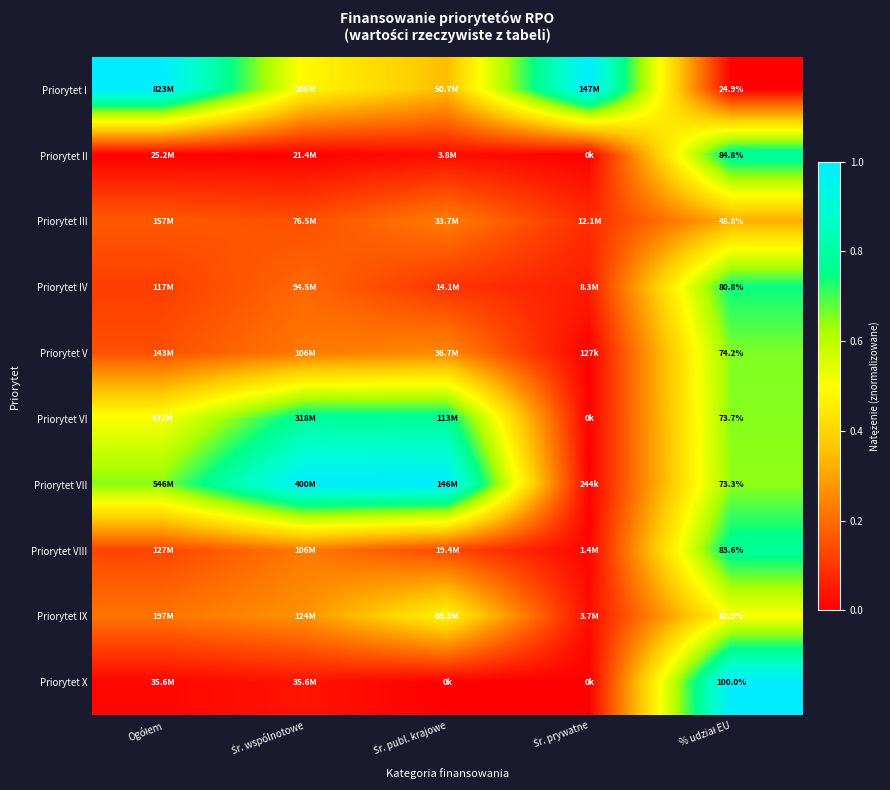

What is the difference between the Priorytet VII values at Śr. publ. krajowe and % udział EU?

0.4